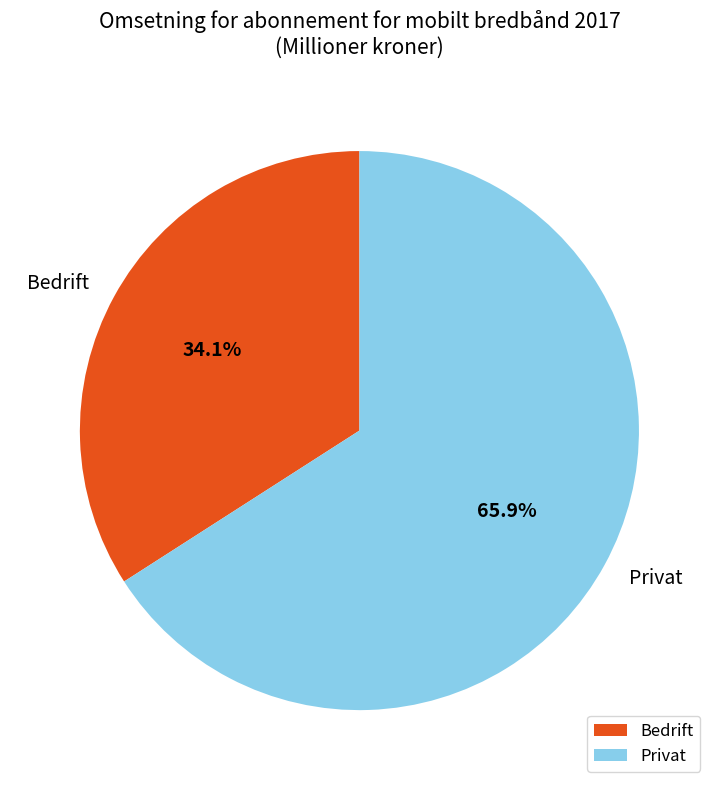

Is it true that Bedrift is 42% of the pie?

False